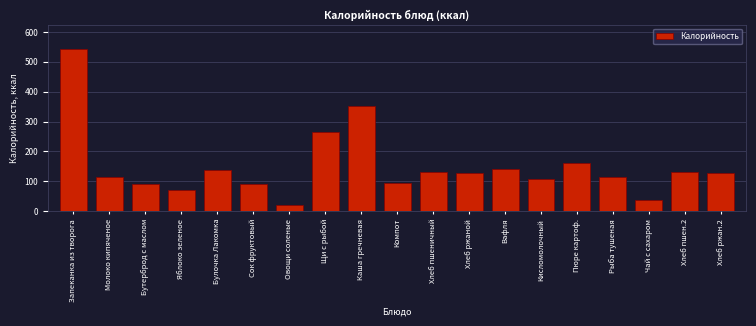

Which category has the lowest value across all series?

Овощи соленые